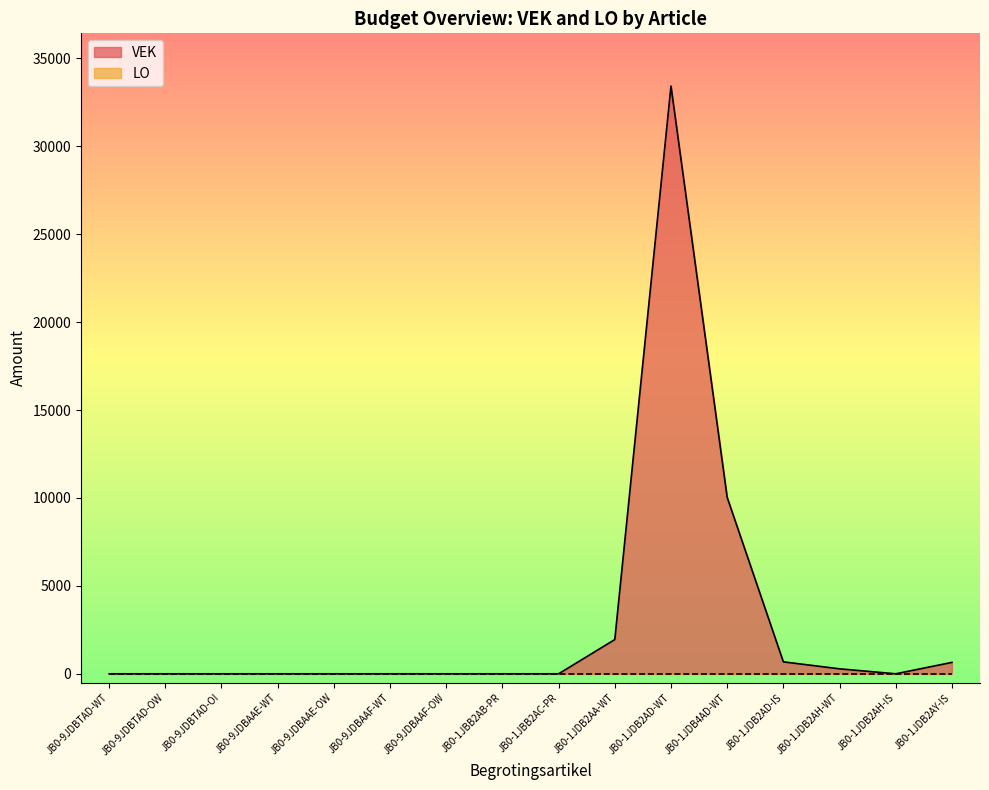

The value of VEK at JB0-9JDBAAE-WT is -20904. True or false?

False